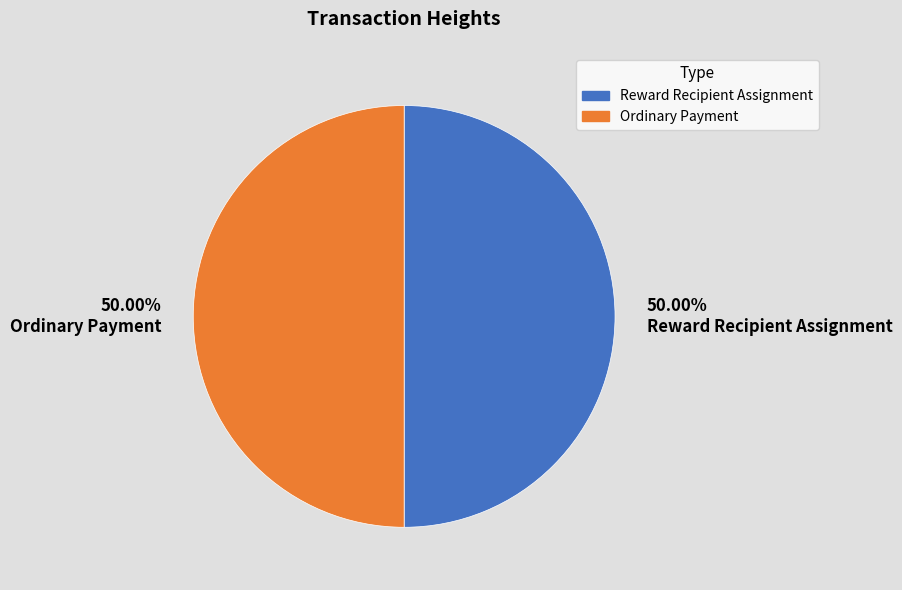

Do 50.00% Ordinary Payment and 50.00% Reward Recipient Assignment together represent more than half of the pie?

Yes